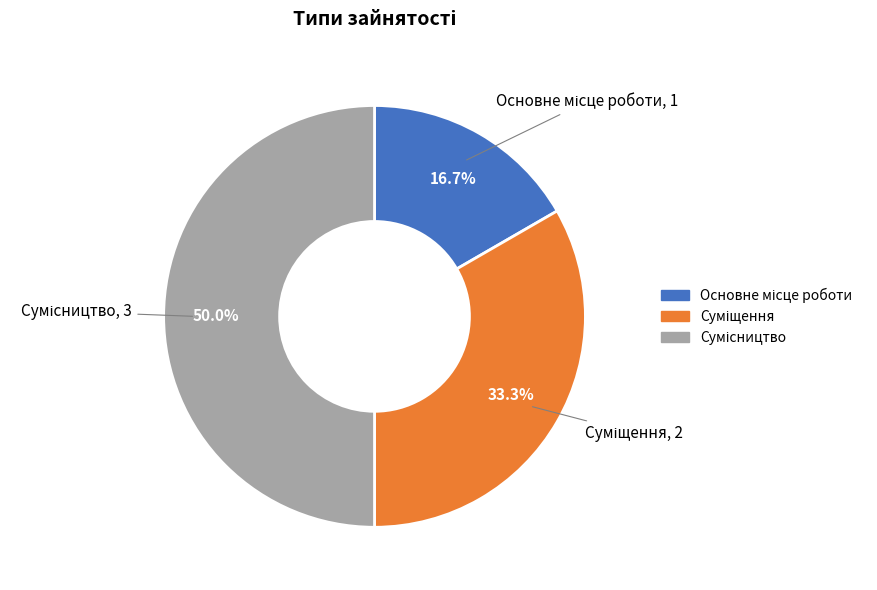

What percentage do Суміщення and Основне місце роботи together represent?

50.0%